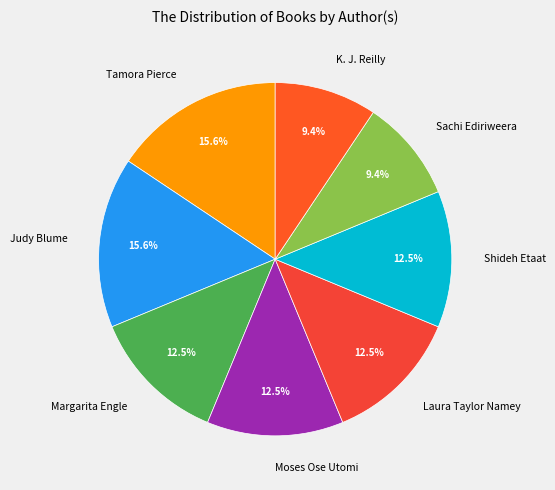

How many slices are in this pie chart?

8